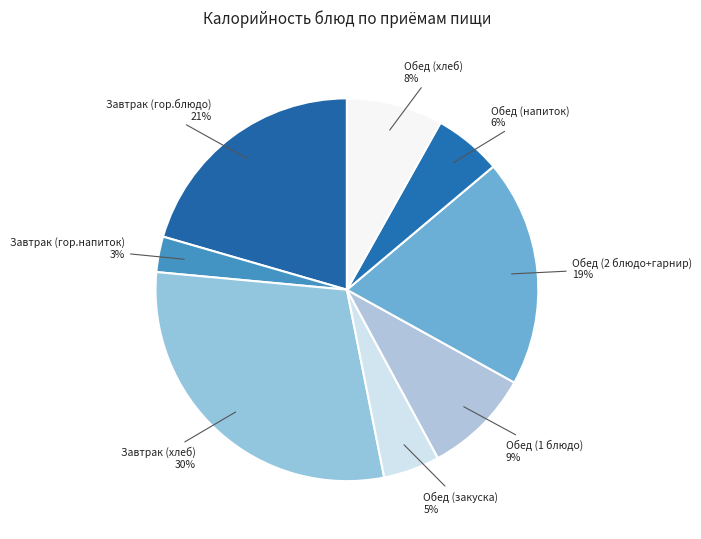

The Обед (напиток) slice represents 6% of the pie. True or false?

True